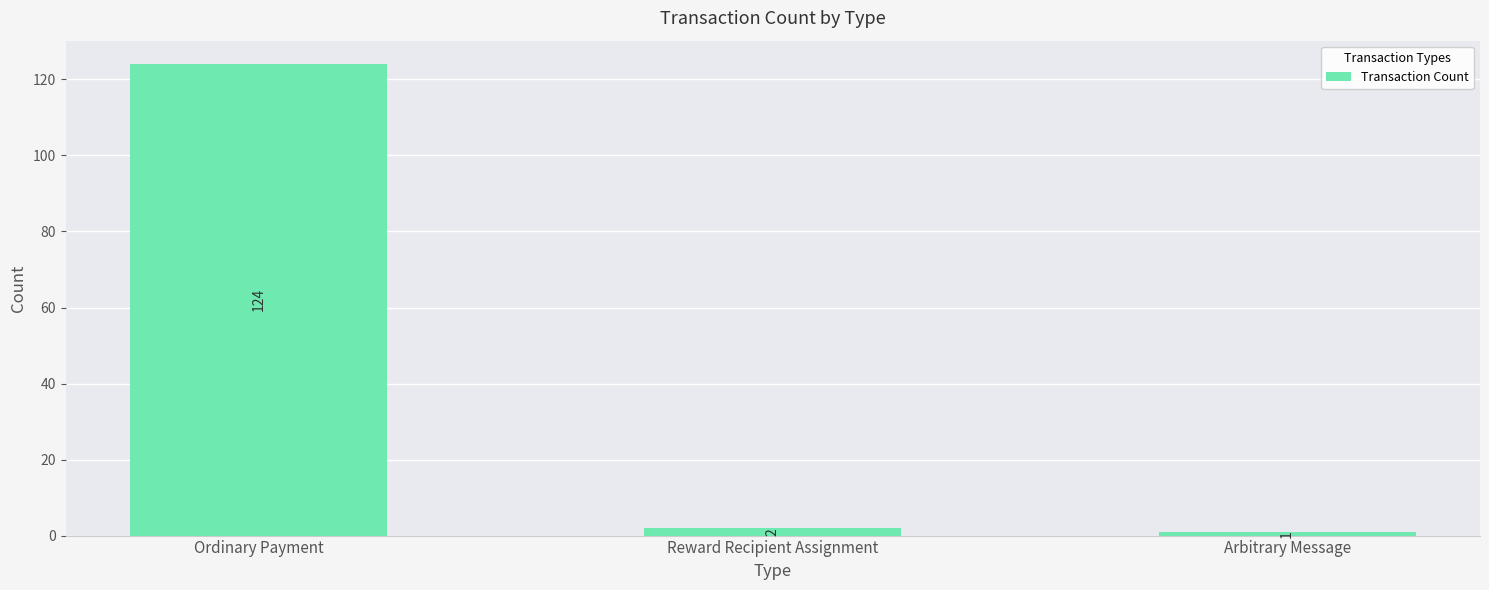

Reading right to left, transcribe all the data shown in this chart.

1	2	124